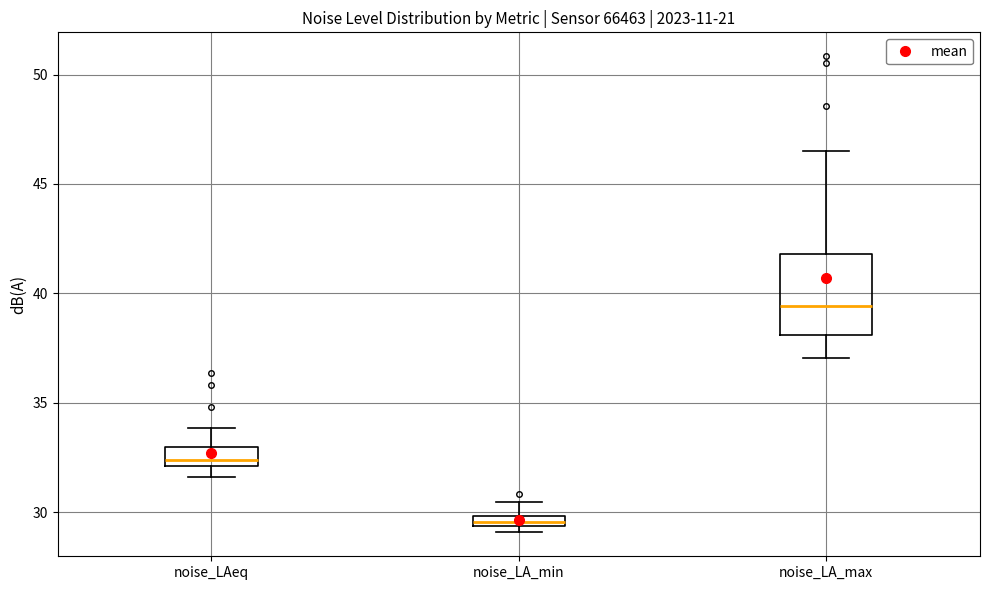

Comparing the boxes themselves (not the whiskers), which one is the tallest?

noise_LA_max